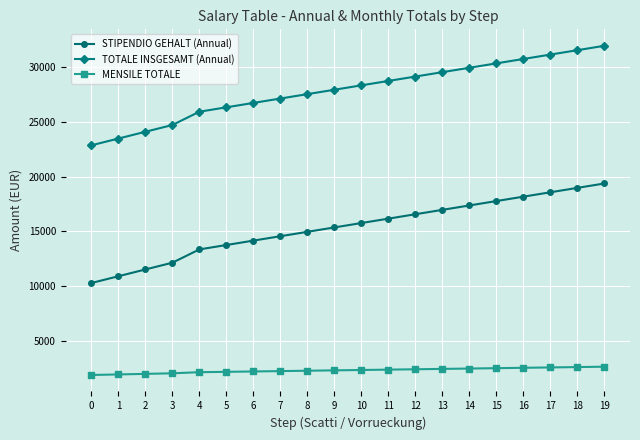

True or false: STIPENDIO GEHALT (Annual) has a value of 8036.2 at 7.

False